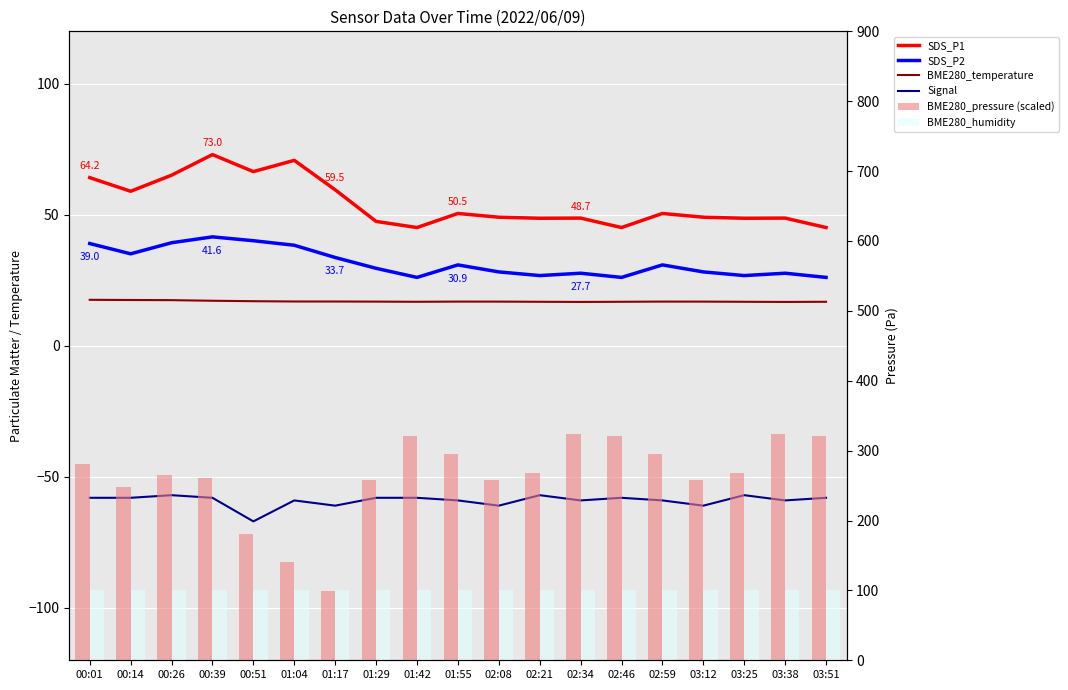

Which label corresponds to the largest value in the chart?

02:34